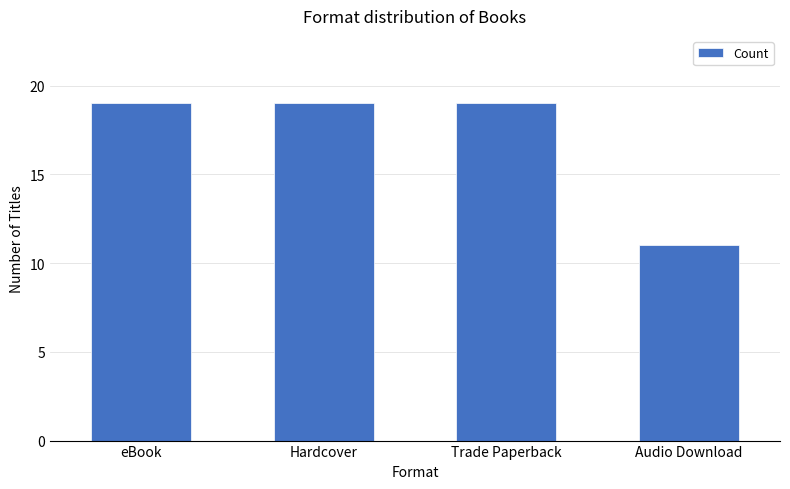

Between Audio Download and eBook, which is larger?

eBook